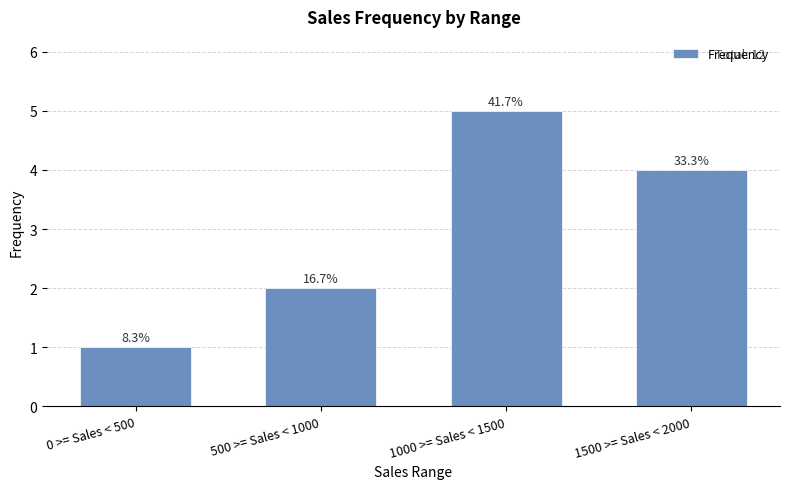

List the labels in order of value, largest first.

1000 >= Sales < 1500, 1500 >= Sales < 2000, 500 >= Sales < 1000, 0 >= Sales < 500